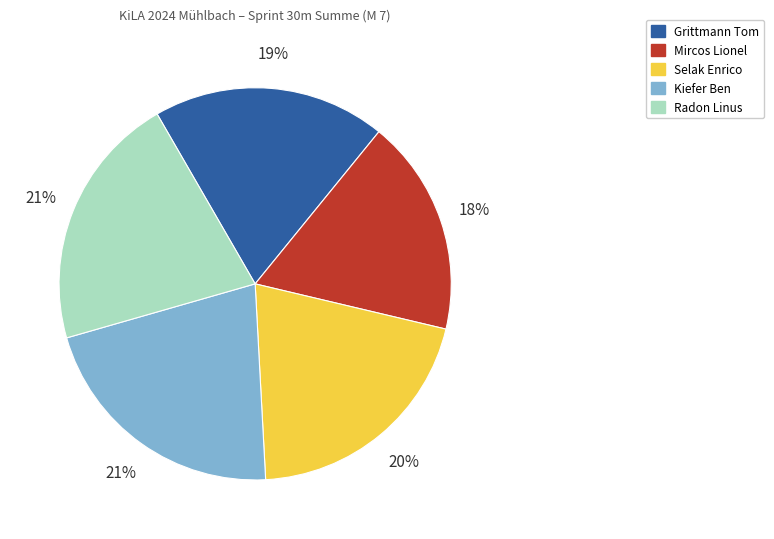

Is Grittmann Tom the majority of the pie?

No